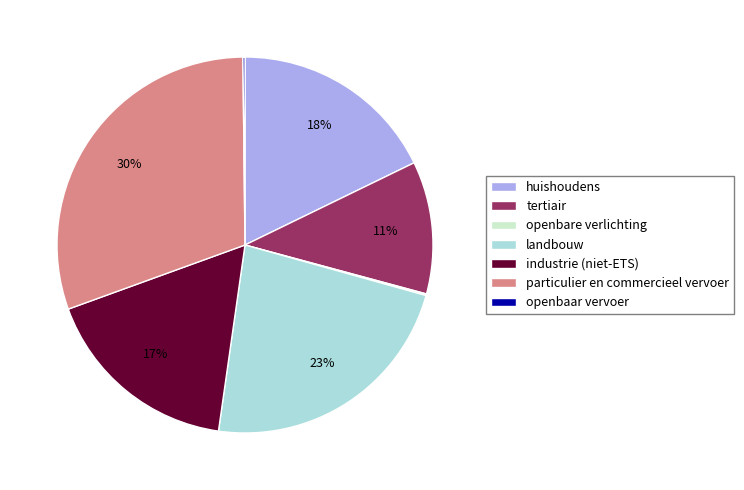

Is it true that landbouw is 14% of the pie?

False